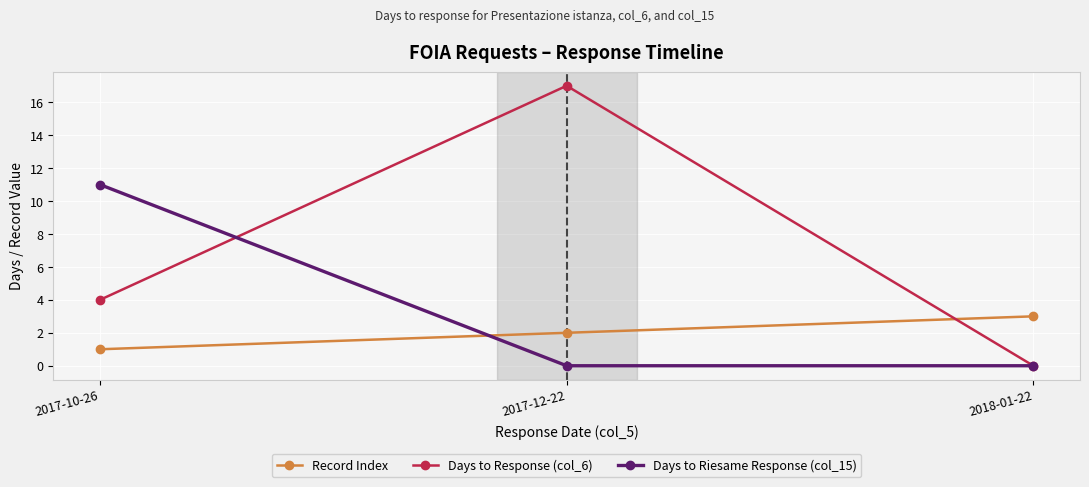

List the series in order of their peak value, lowest first.

Record Index, Days to Riesame Response (col_15), Days to Response (col_6)